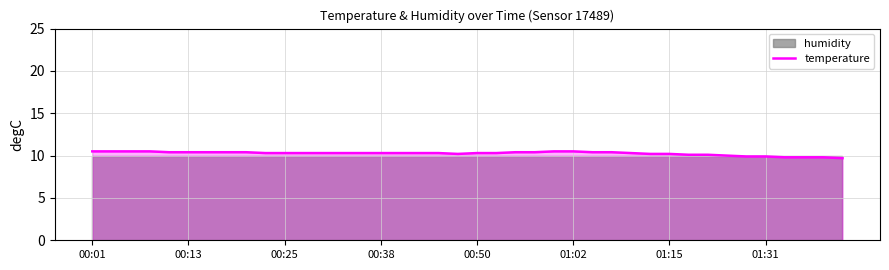

Does the chart have visible grid lines?

Yes